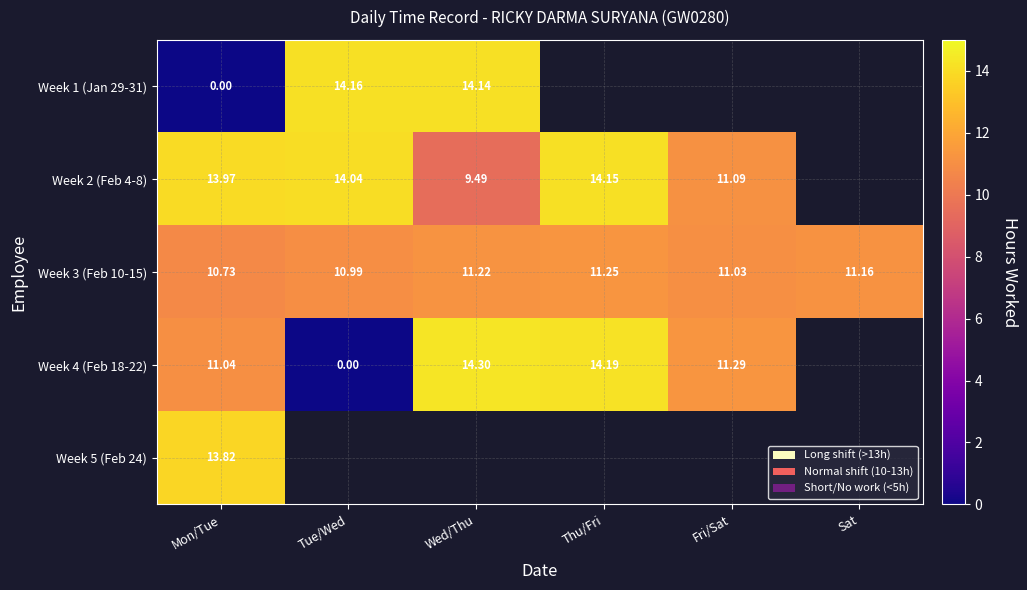

How many data points does each series have?

6